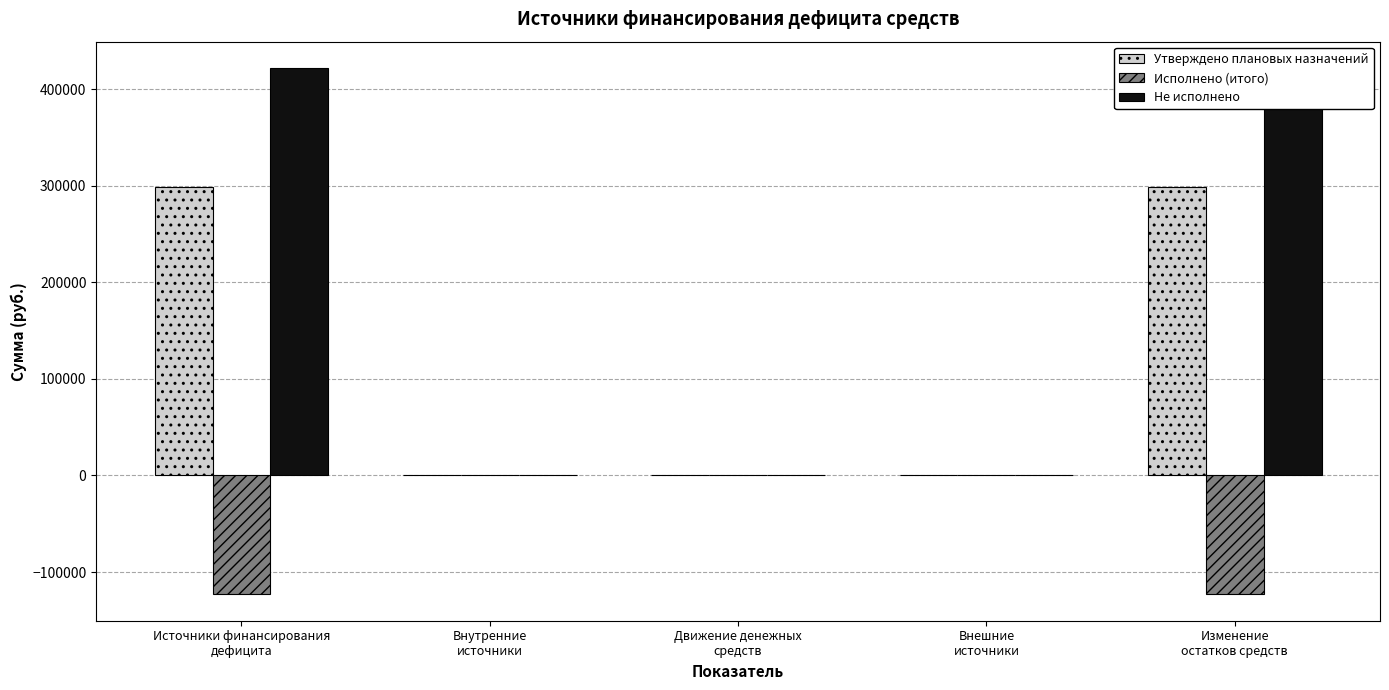

Is the value of Не исполнено at Движение денежных
средств greater than the value of Исполнено (итого) at Движение денежных
средств?

No